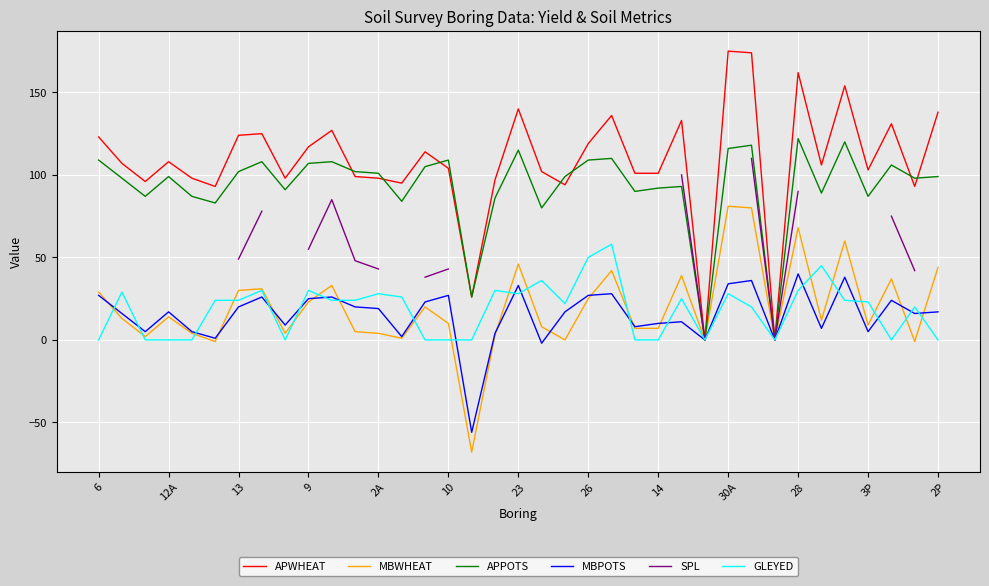

Which series has the largest total across all categories?

APWHEAT